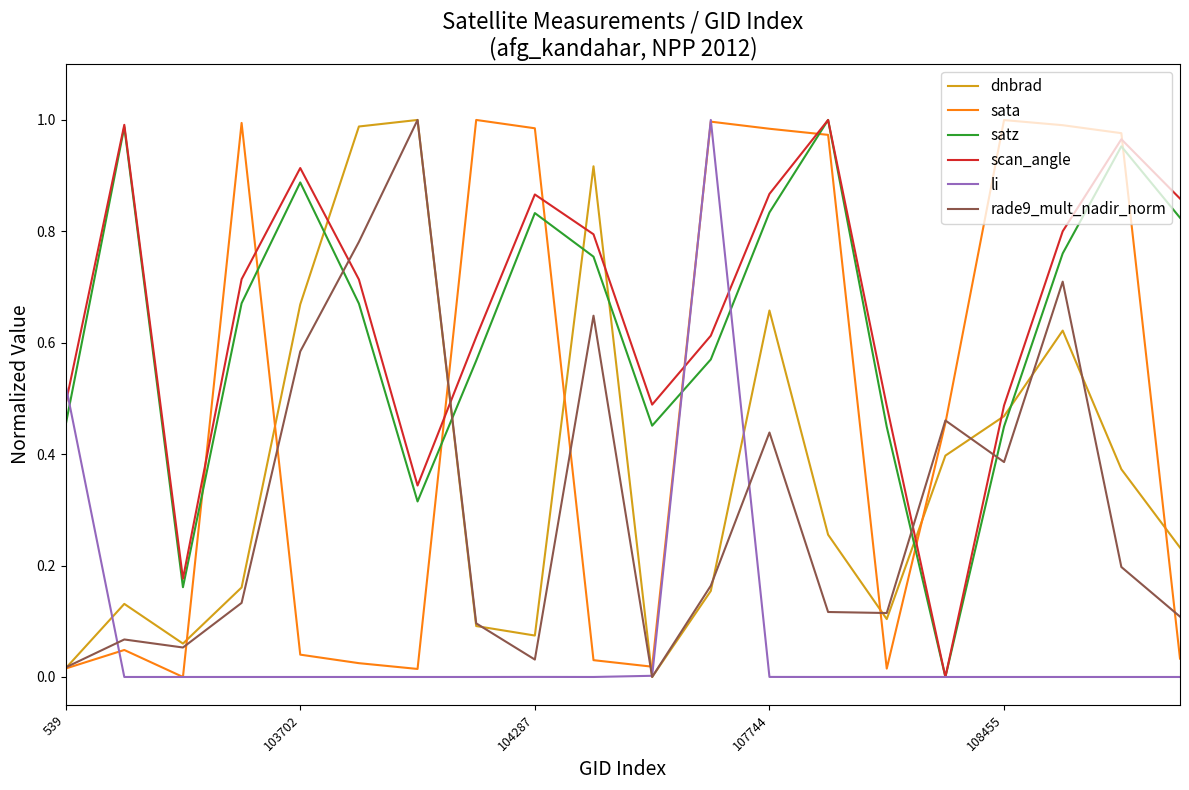

How many interior local valleys does the dnbrad series have?

4